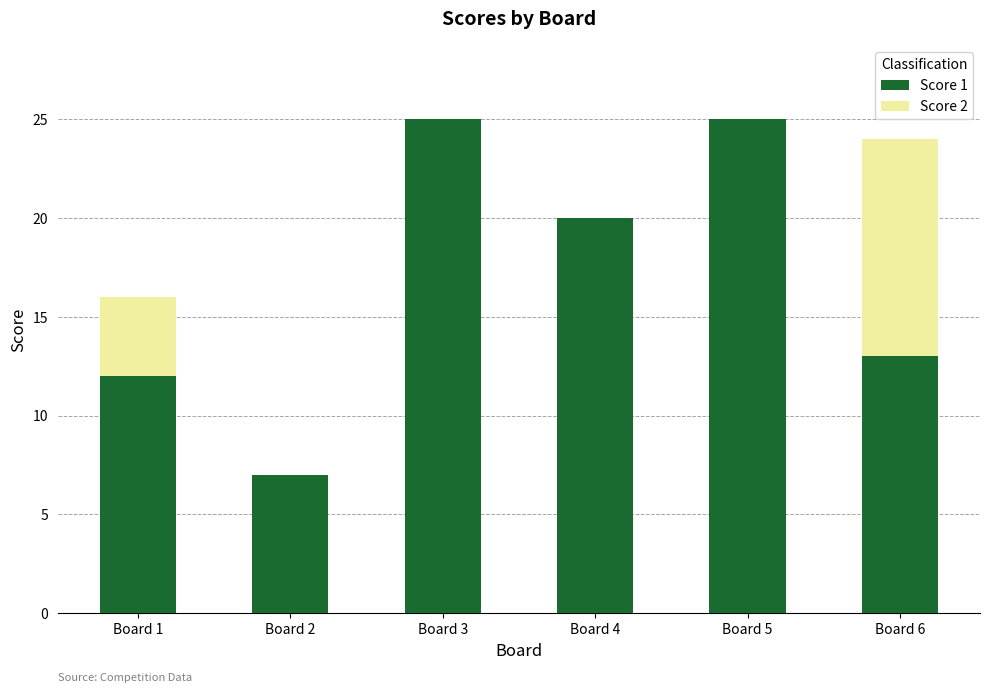

Does the chart contain stacked bars?

Yes